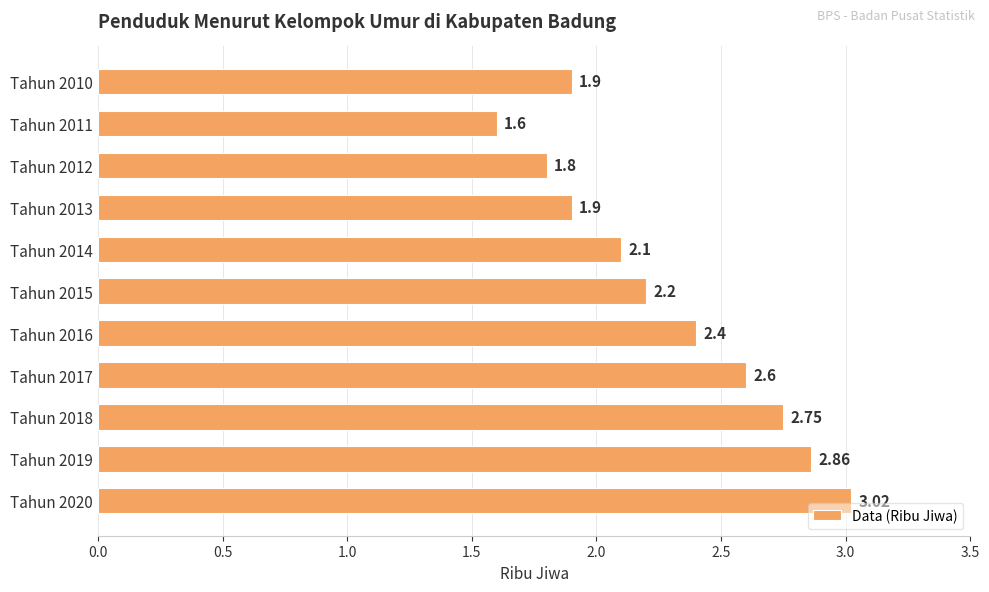

What is the difference between the maximum and minimum values?

1.4